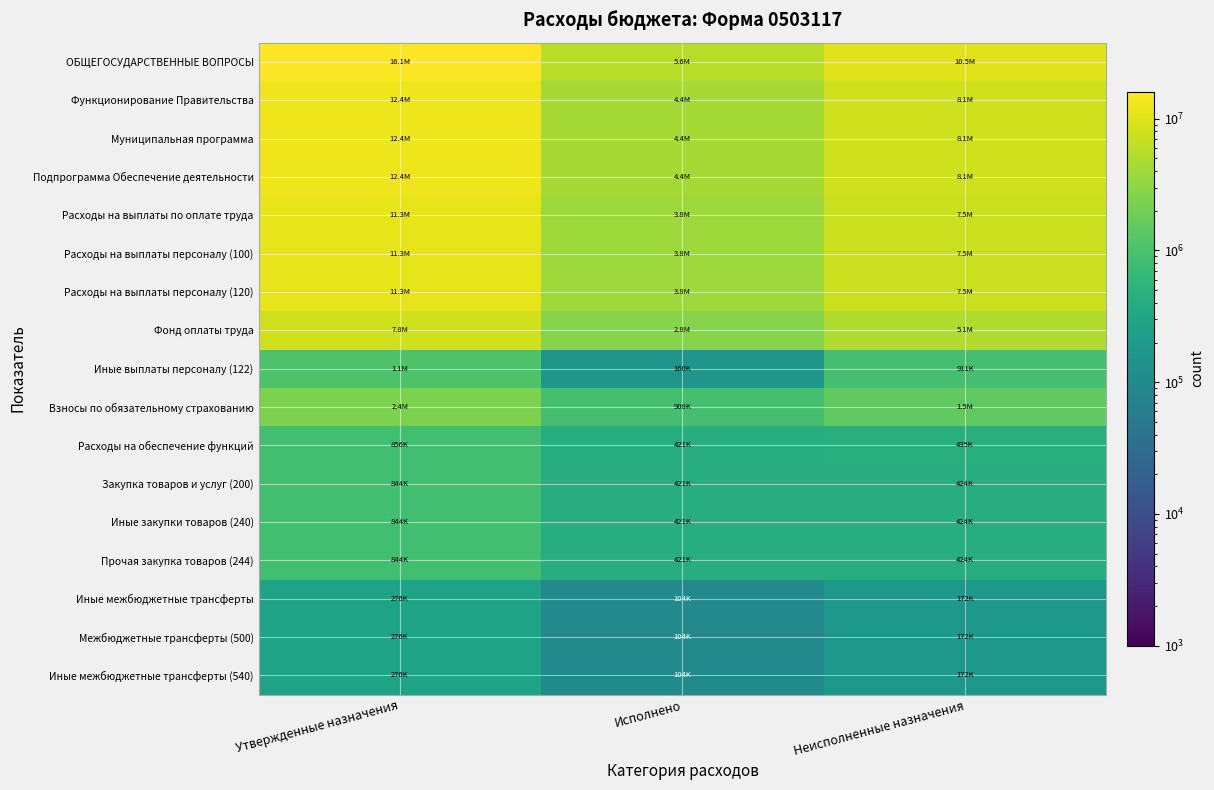

List the series in order of their peak value, lowest first.

Иные межбюджетные трансферты, Межбюджетные трансферты (500), Иные межбюджетные трансферты (540), Закупка товаров и услуг (200), Иные закупки товаров (240), Прочая закупка товаров (244), Расходы на обеспечение функций, Иные выплаты персоналу (122), Взносы по обязательному страхованию, Фонд оплаты труда, Расходы на выплаты по оплате труда, Расходы на выплаты персоналу (100), Расходы на выплаты персоналу (120), Муниципальная программа, Подпрограмма Обеспечение деятельности, Функционирование Правительства, ОБЩЕГОСУДАРСТВЕННЫЕ ВОПРОСЫ